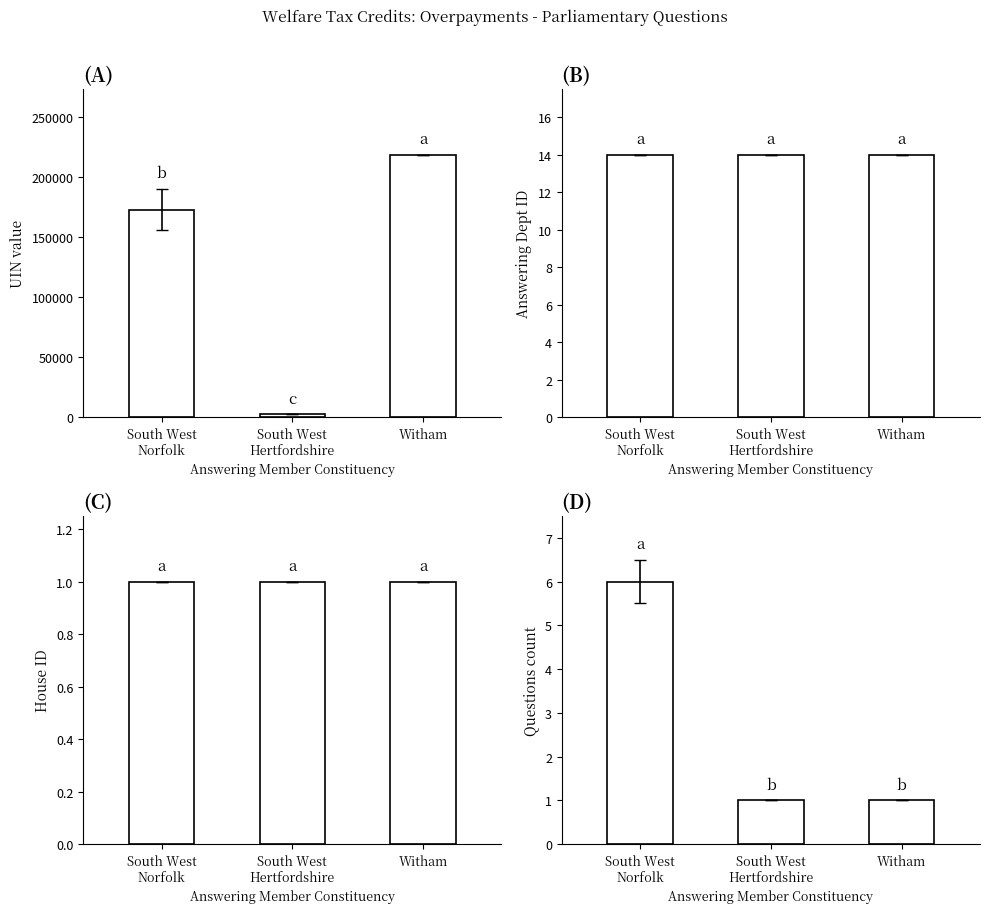

Reading left to right, transcribe all the data shown in this chart.

UIN value: South West
Norfolk=173156.5	South West
Hertfordshire=2449.0	Witham=218750.0
Answering Dept ID: South West
Norfolk=14.0	South West
Hertfordshire=14.0	Witham=14.0
House ID: South West
Norfolk=1.0	South West
Hertfordshire=1.0	Witham=1.0
Questions count: South West
Norfolk=6.0	South West
Hertfordshire=1.0	Witham=1.0